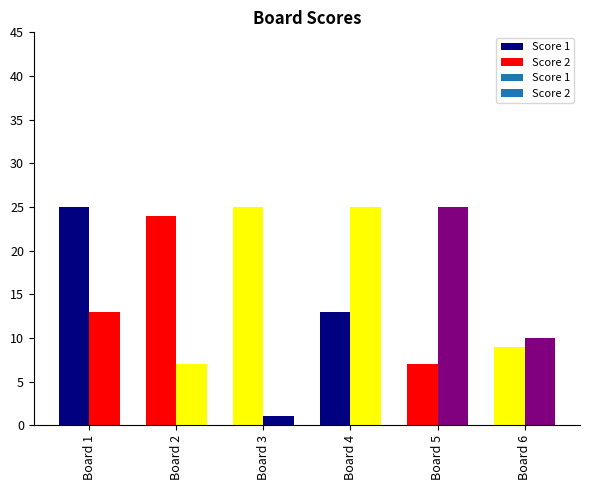

How many values in the Score 1 series are below 24?

3